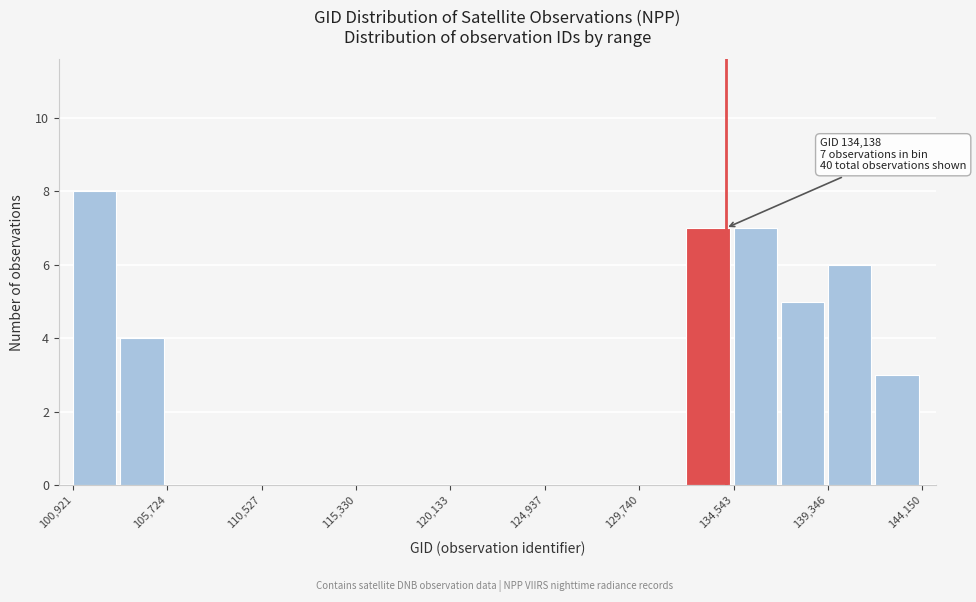

Which range on the x-axis has the tallest bar?

101000 to 103500